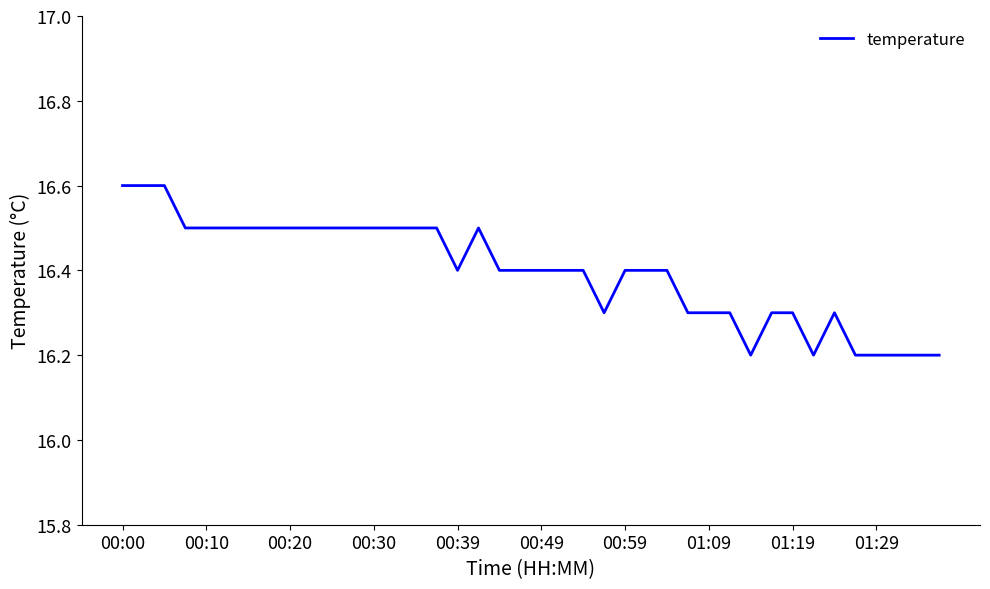

What is the maximum value shown in the chart?

16.6